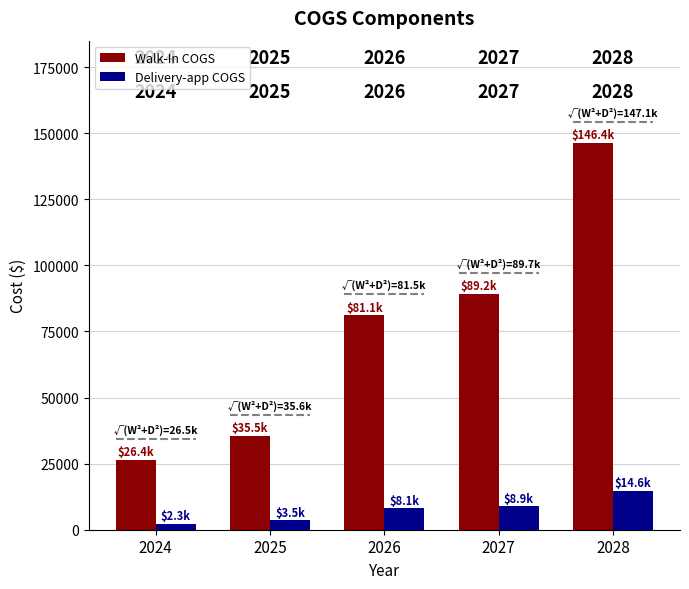

What is the spread (max minus min) of values at 2026?

73029.8